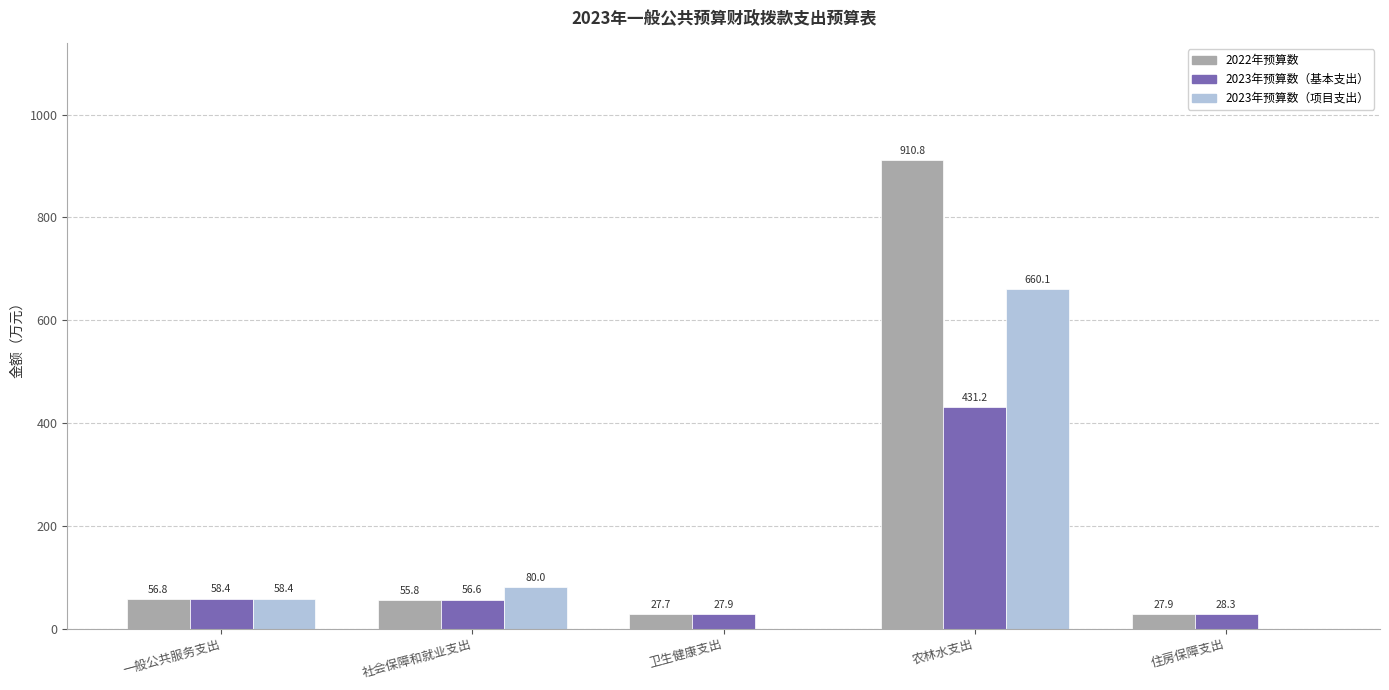

True or false: 2023年预算数（项目支出） has a value of 93.8 at 一般公共服务支出.

False